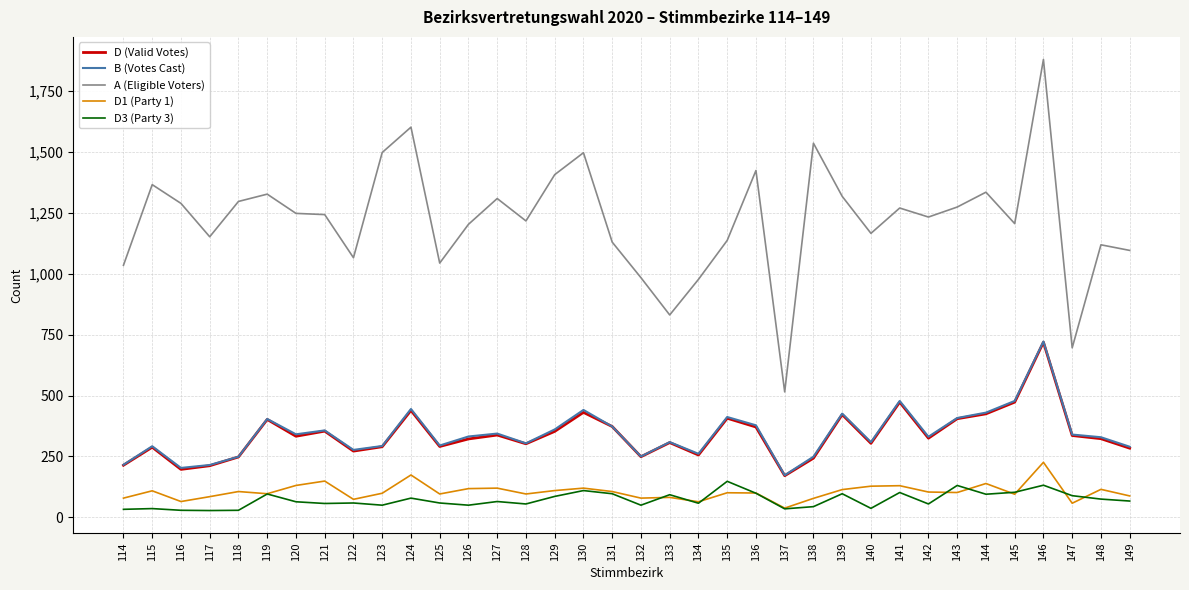

At which category does the chart reach its peak across all series?

146